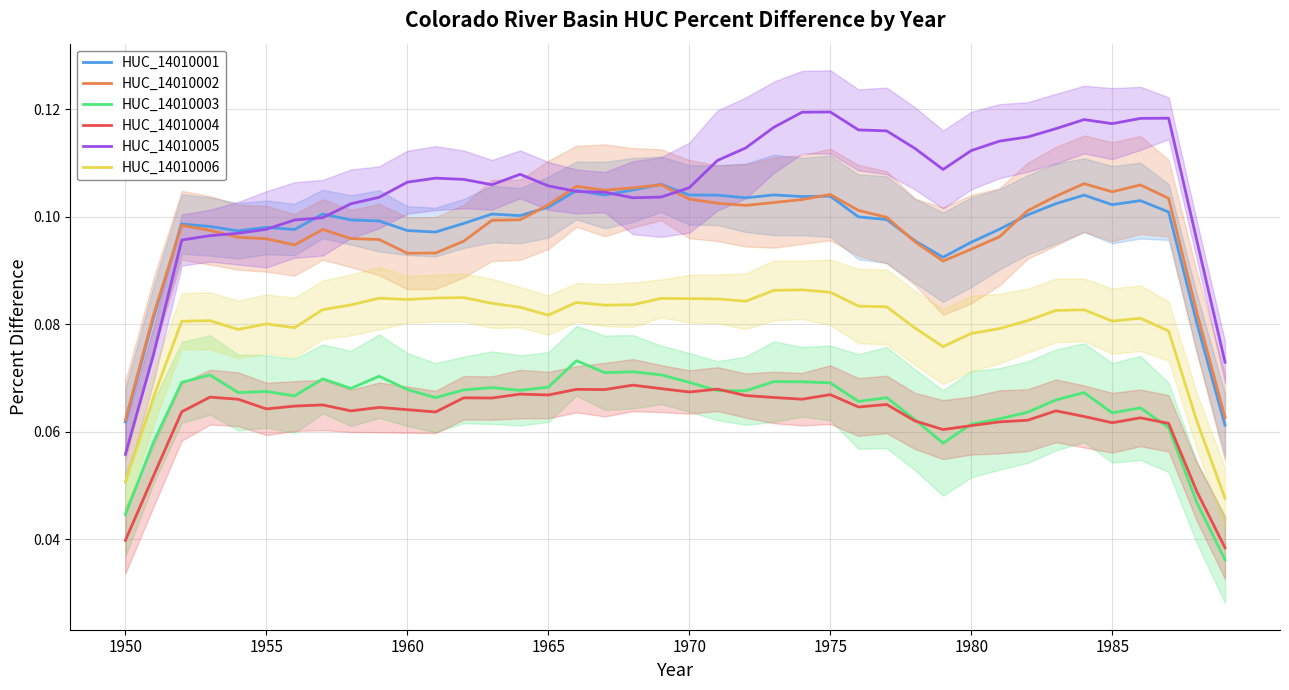

True or false: HUC_14010005 has more than 1 points higher than both neighbors.

True